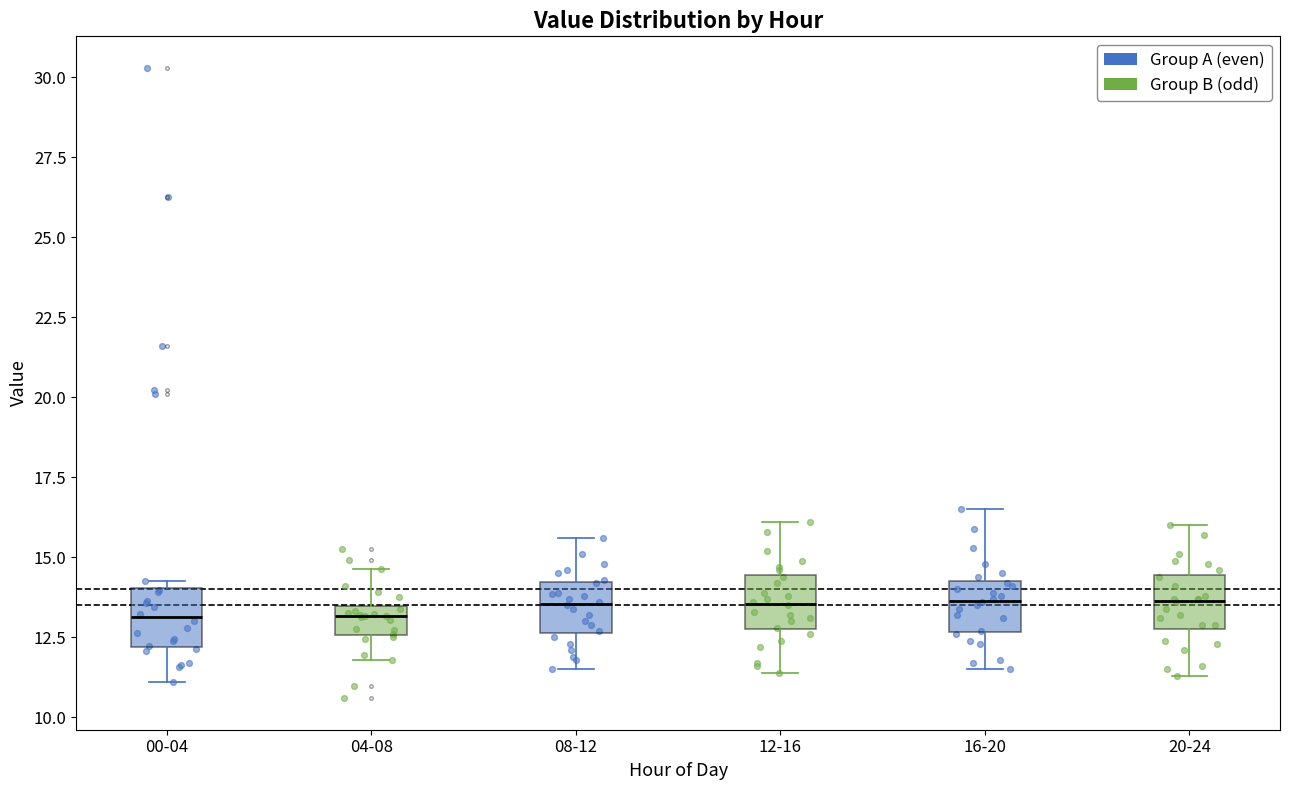

Reading left to right, read every box against the y-axis: the position of its median line, the range the box covers, and the ends of its whiskers. The values are not printed on the chart, so give them approximately, as read against the axis.

00-04: median 13.0, box 12.0 to 14.0, whiskers 11.0 to 14.5
04-08: median 13.0, box 12.5 to 13.5, whiskers 12.0 to 14.5
08-12: median 13.5, box 12.5 to 14.0, whiskers 11.5 to 15.5
12-16: median 13.5, box 13.0 to 14.5, whiskers 11.5 to 16.0
16-20: median 13.5, box 12.5 to 14.5, whiskers 11.5 to 16.5
20-24: median 13.5, box 13.0 to 14.5, whiskers 11.5 to 16.0